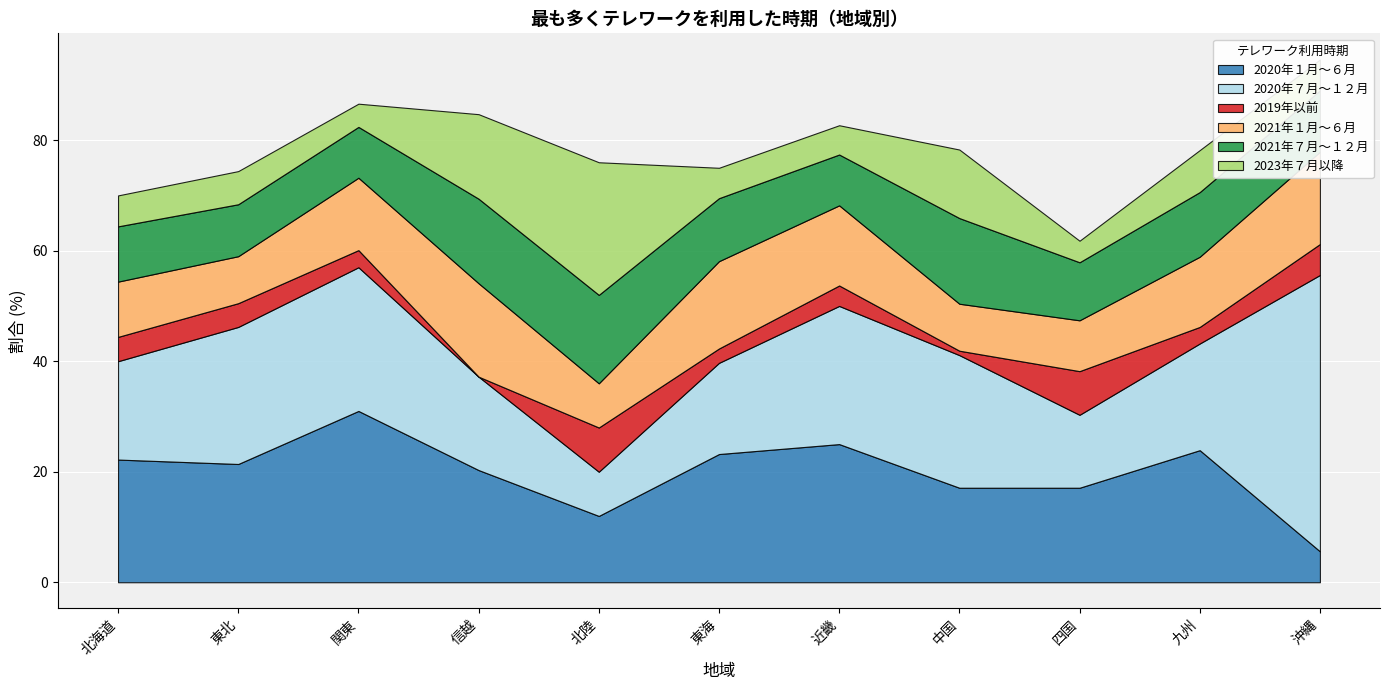

Is it true that 2021年１月～６月 equals 16.9 at 信越?

True